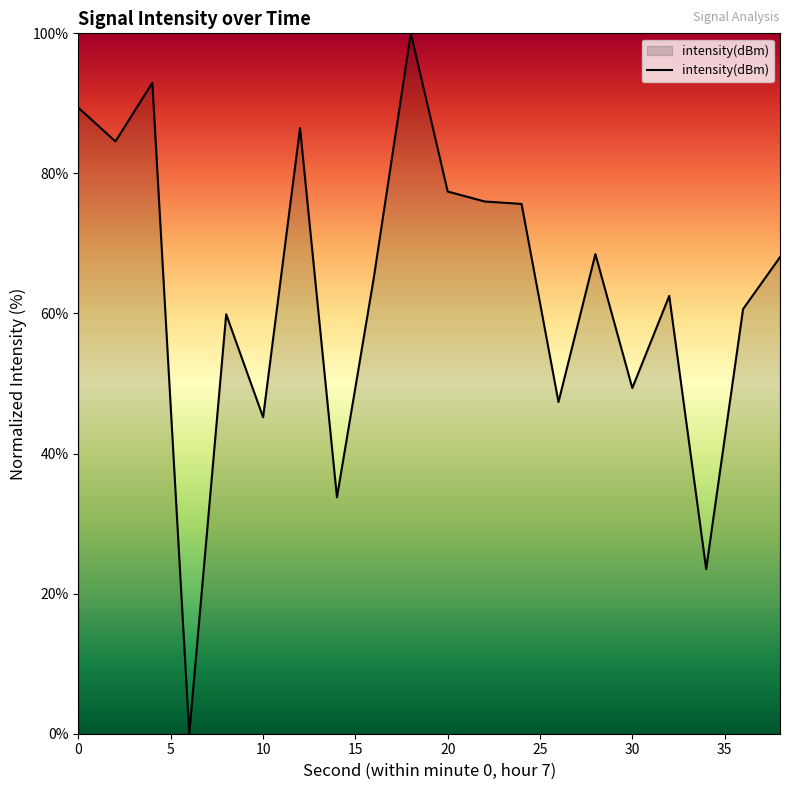

What is the difference between the maximum and minimum values?

100.0